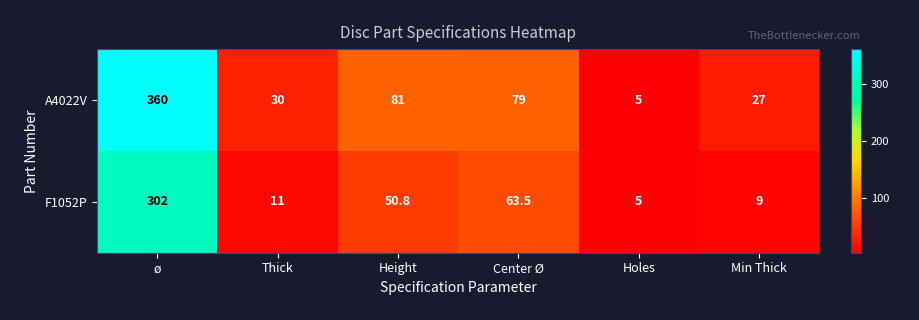

What is the difference between the maximum and minimum values in the A4022V series?

355.0